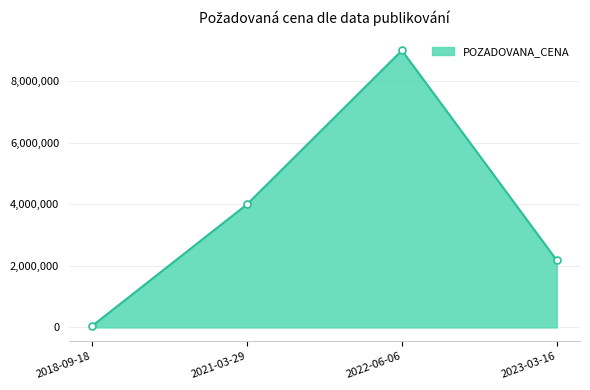

How many points are higher than both their immediate neighbors (excluding endpoints)?

1